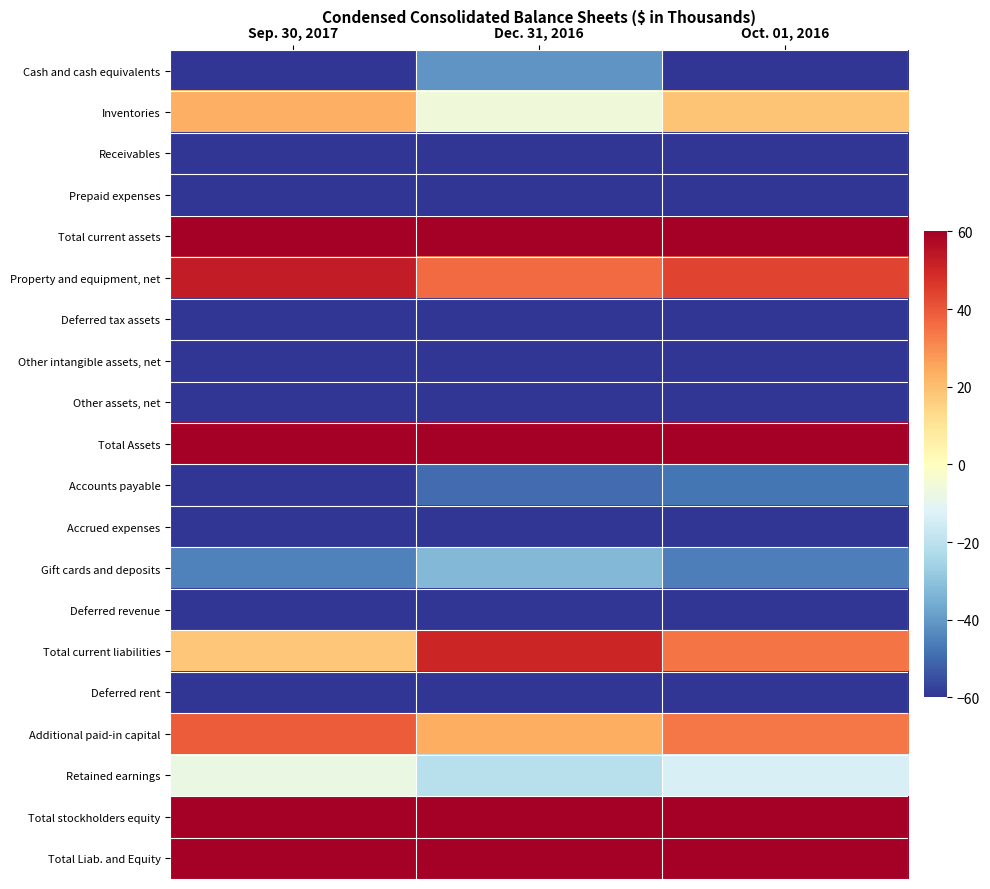

Reading left to right, list all the values displayed in this chart.

Cash and cash equivalents: Sep. 30, 2017=-78.3	Dec. 31, 2016=-41.0	Oct. 01, 2016=-76.5
Inventories: Sep. 30, 2017=23.3	Dec. 31, 2016=-5.7	Oct. 01, 2016=18.6
Receivables: Sep. 30, 2017=-84.3	Dec. 31, 2016=-76.5	Oct. 01, 2016=-82.5
Prepaid expenses: Sep. 30, 2017=-73.4	Dec. 31, 2016=-76.9	Oct. 01, 2016=-72.5
Total current assets: Sep. 30, 2017=87.3	Dec. 31, 2016=99.9	Oct. 01, 2016=87.1
Property and equipment, net: Sep. 30, 2017=52.7	Dec. 31, 2016=36.1	Oct. 01, 2016=43.7
Deferred tax assets: Sep. 30, 2017=-80.5	Dec. 31, 2016=-85.0	Oct. 01, 2016=-78.6
Other intangible assets, net: Sep. 30, 2017=-97.7	Dec. 31, 2016=-96.9	Oct. 01, 2016=-96.7
Other assets, net: Sep. 30, 2017=-94.9	Dec. 31, 2016=-91.6	Oct. 01, 2016=-90.4
Total Assets: Sep. 30, 2017=266.9	Dec. 31, 2016=262.6	Oct. 01, 2016=265.2
Accounts payable: Sep. 30, 2017=-66.5	Dec. 31, 2016=-49.4	Oct. 01, 2016=-47.6
Accrued expenses: Sep. 30, 2017=-74.0	Dec. 31, 2016=-71.1	Oct. 01, 2016=-76.2
Gift cards and deposits: Sep. 30, 2017=-45.1	Dec. 31, 2016=-32.6	Oct. 01, 2016=-45.9
Deferred revenue: Sep. 30, 2017=-96.5	Dec. 31, 2016=-96.3	Oct. 01, 2016=-95.9
Total current liabilities: Sep. 30, 2017=18.1	Dec. 31, 2016=50.5	Oct. 01, 2016=34.4
Deferred rent: Sep. 30, 2017=-64.3	Dec. 31, 2016=-72.0	Oct. 01, 2016=-69.5
Additional paid-in capital: Sep. 30, 2017=39.2	Dec. 31, 2016=23.6	Oct. 01, 2016=34.2
Retained earnings: Sep. 30, 2017=-7.6	Dec. 31, 2016=-20.6	Oct. 01, 2016=-13.4
Total stockholders equity: Sep. 30, 2017=108.8	Dec. 31, 2016=80.1	Oct. 01, 2016=97.1
Total Liab. and Equity: Sep. 30, 2017=266.9	Dec. 31, 2016=262.6	Oct. 01, 2016=265.2